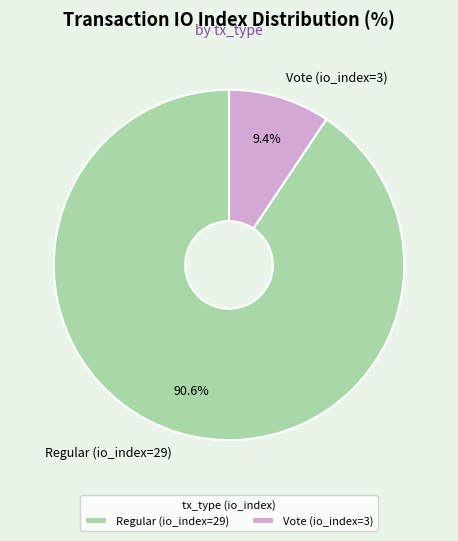

Rank the categories by value from highest to lowest.

Regular (io_index=29), Vote (io_index=3)